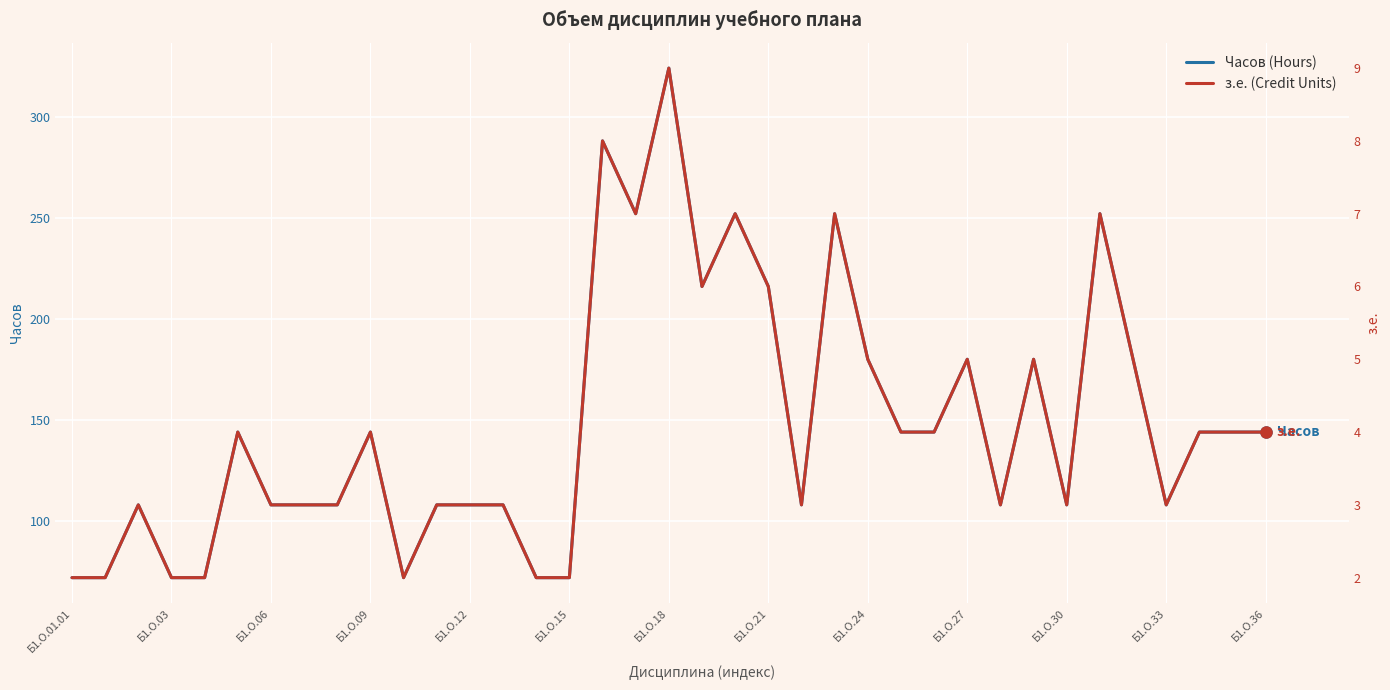

What is the maximum value for Часов (Hours)?

324